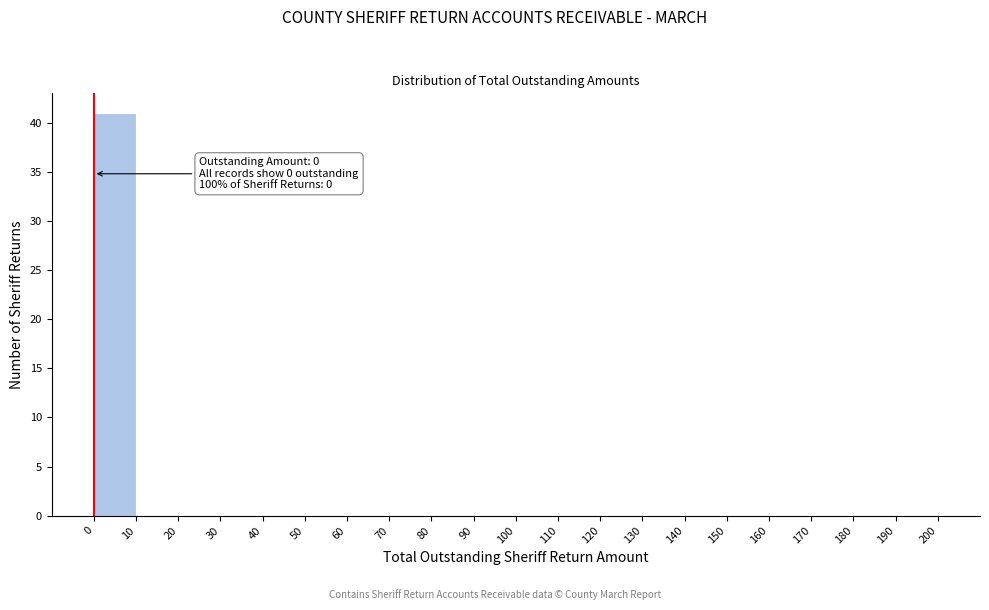

Over which range of the x-axis is the bar tallest?

0 to 10